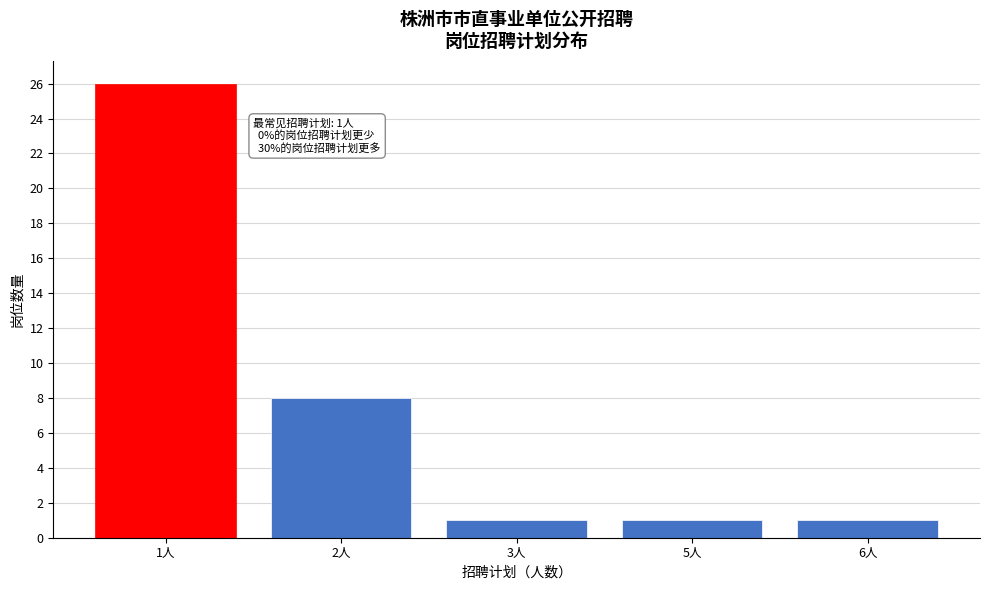

Reading left to right, what are all the values shown in this chart?

1人=26	2人=8	3人=1	5人=1	6人=1